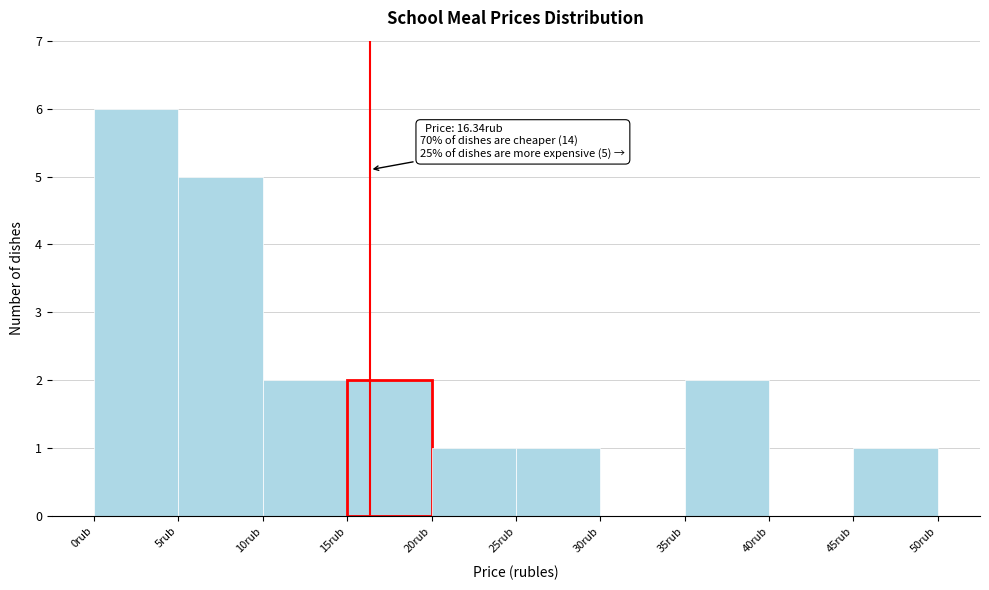

Which range on the x-axis has the tallest bar?

0 to 5